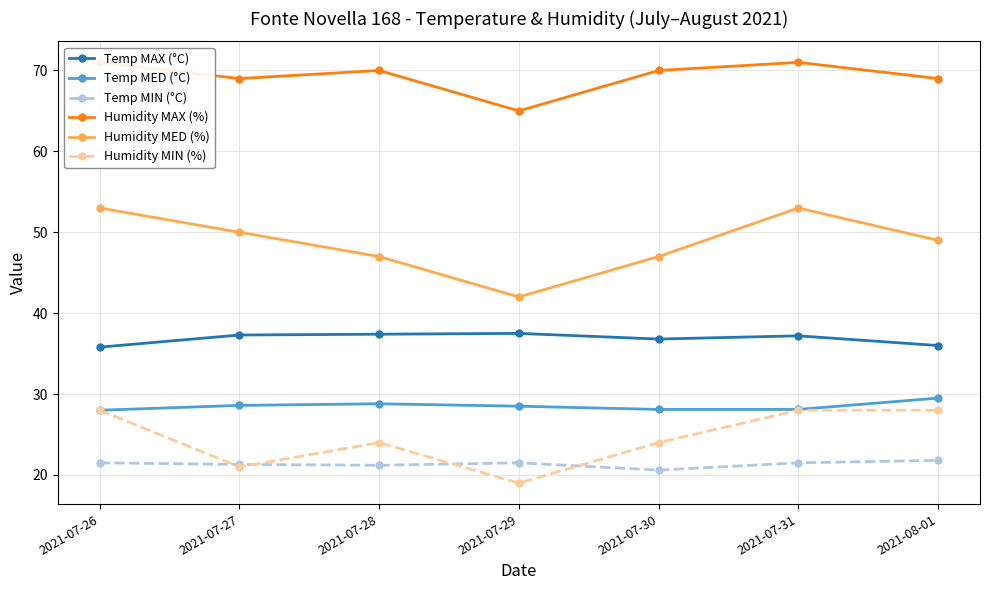

What position from the left is 2021-08-01?

7